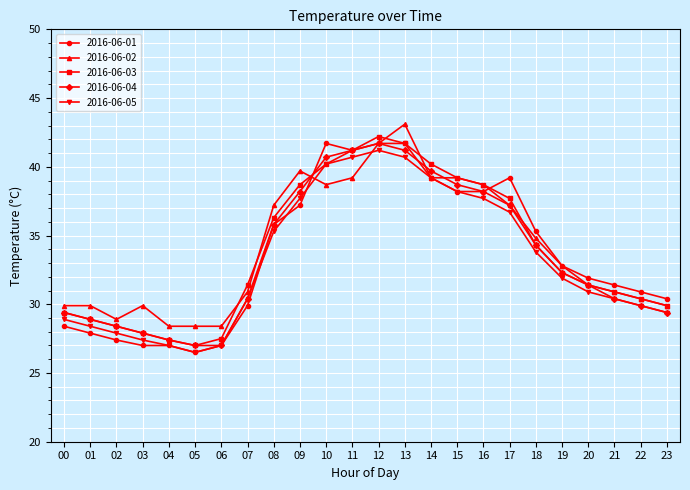

What is the difference between the highest and lowest values at 02?

1.5